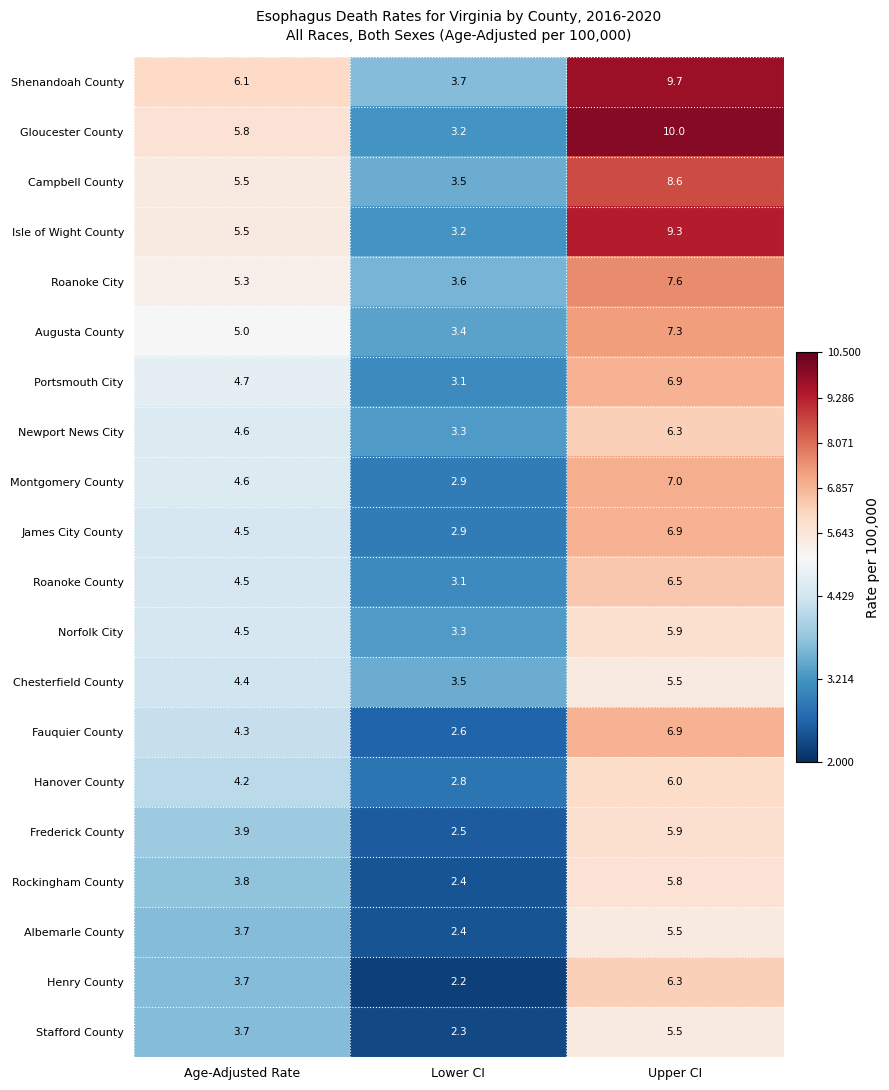

At which category is the sum across all series the highest?

Upper CI